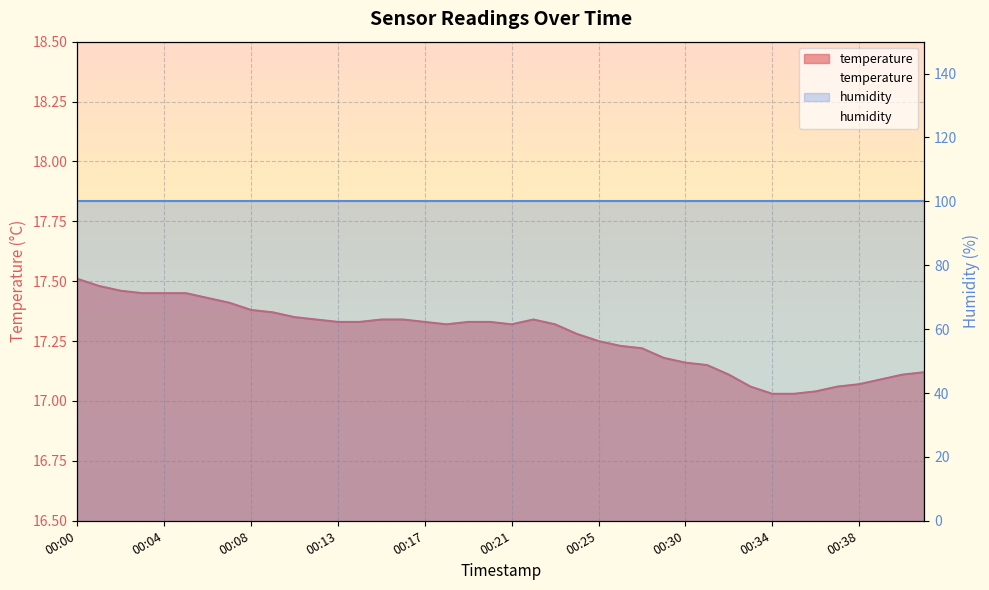

The value at 00:40 is 5.2. True or false?

False